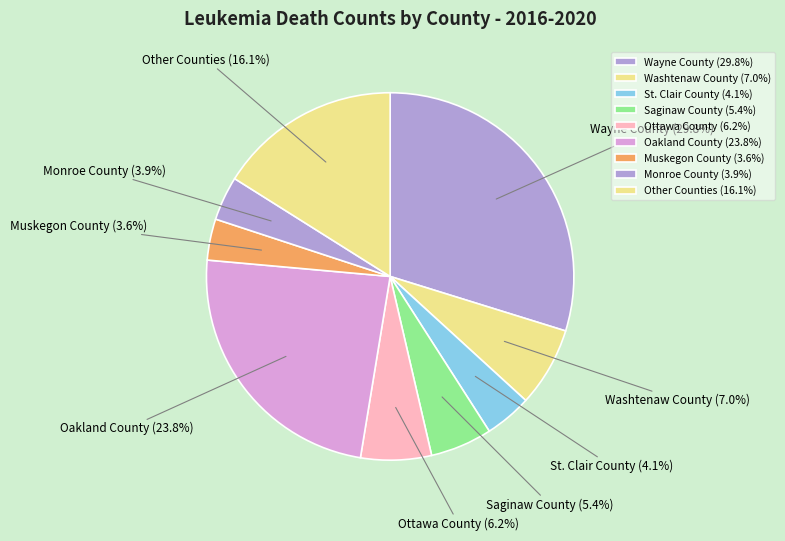

To the nearest percent, what is the average slice percentage?

11%